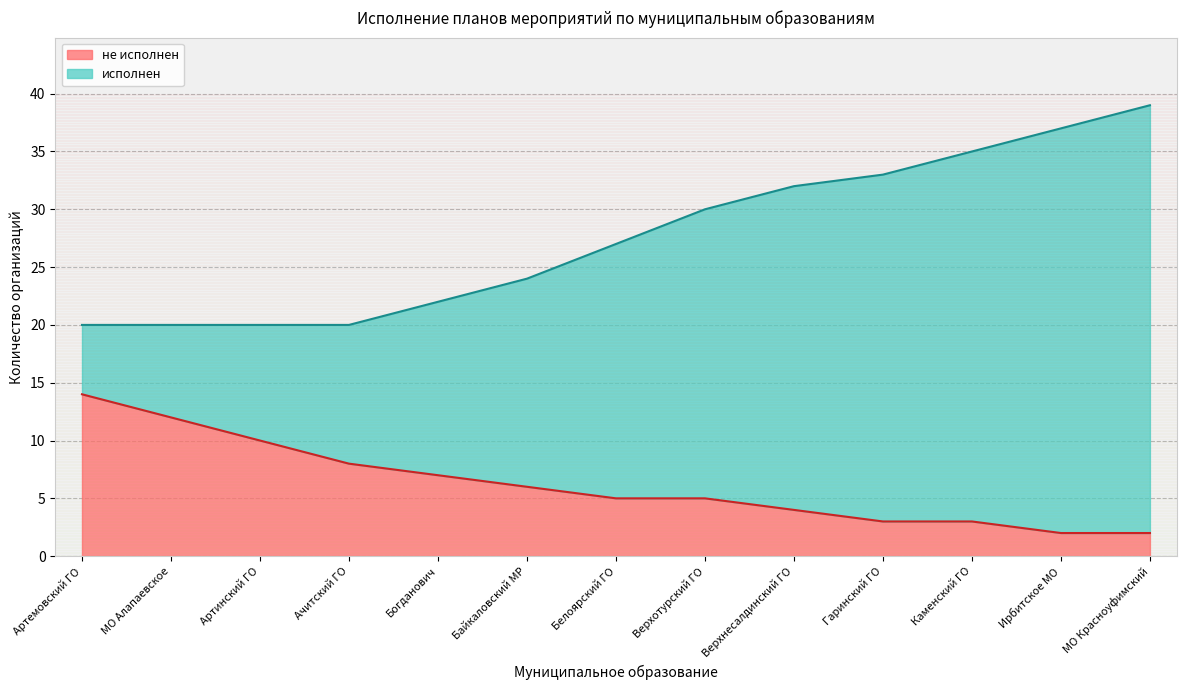

What is the label of the 12th point from the left?

Ирбитское МО